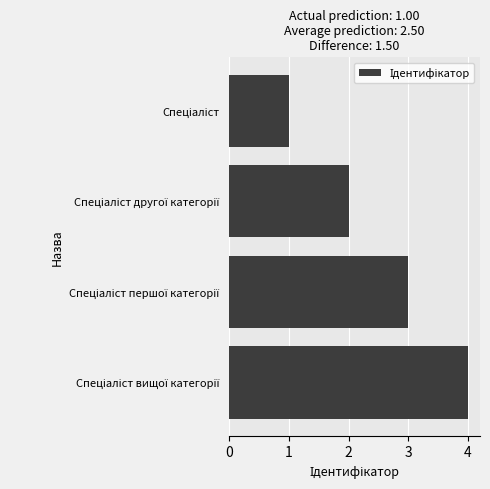

What is the greatest value displayed?

4